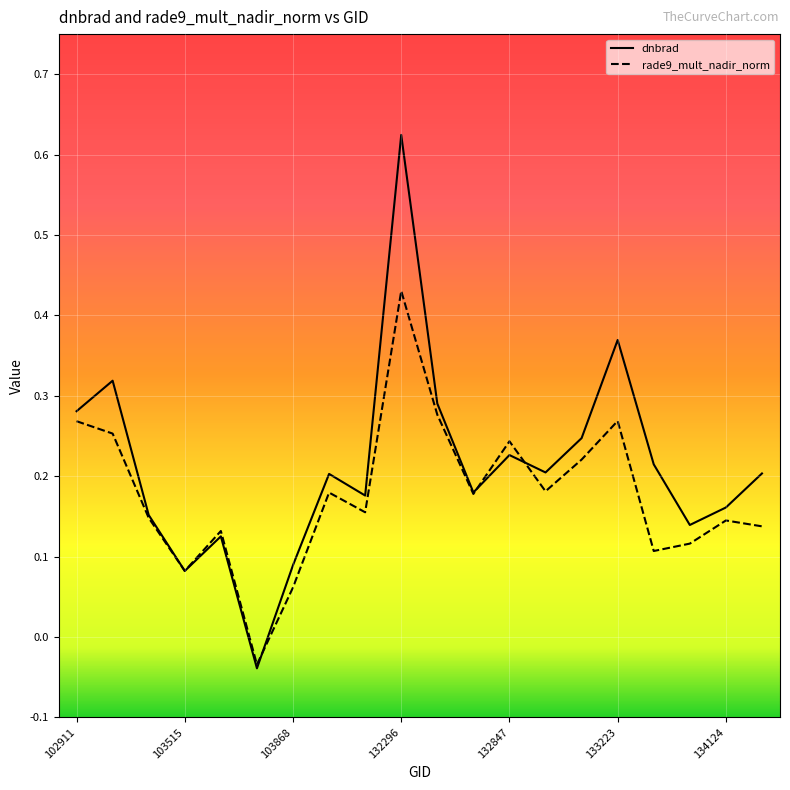

Which series has the largest total across all categories?

dnbrad